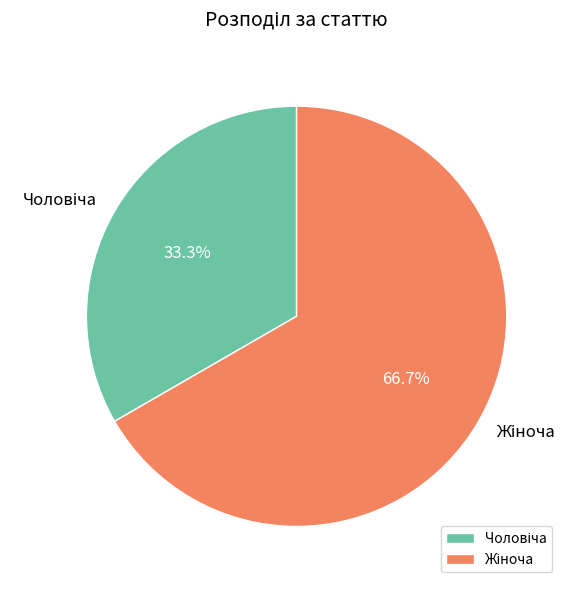

Does any single category account for the majority?

Yes